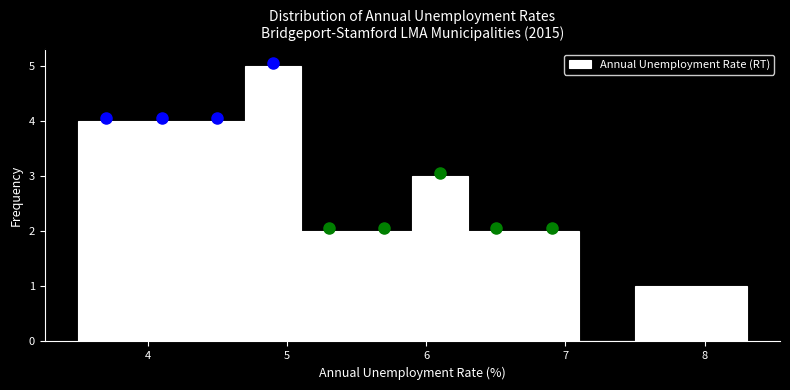

Reading left to right, transcribe this chart: for each bar, give the range it covers on the x-axis and its height. The values are not printed on the chart, so give them approximately, as read against the axis.

3.5 to 3.9: 4
3.9 to 4.3: 4
4.3 to 4.7: 4
4.7 to 5.1: 5
5.1 to 5.5: 2
5.5 to 5.9: 2
5.9 to 6.3: 3
6.3 to 6.7: 2
6.7 to 7.1: 2
7.1 to 7.5: 0
7.5 to 7.9: 1
7.9 to 8.3: 1